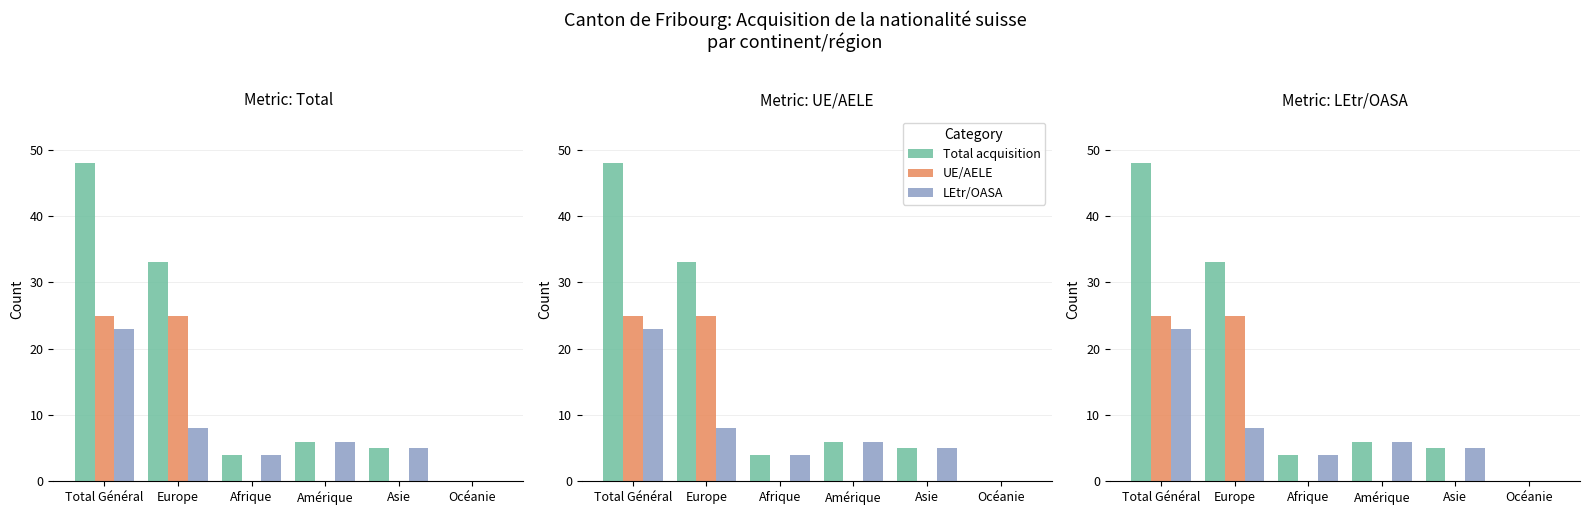

Is it true that LEtr/OASA equals 0 at Océanie?

True